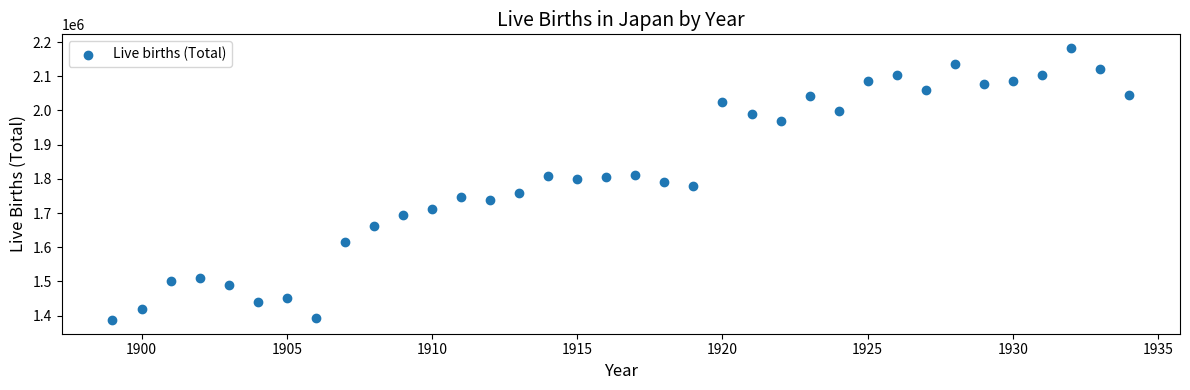

What is the range of Y values (max minus min)?

795761